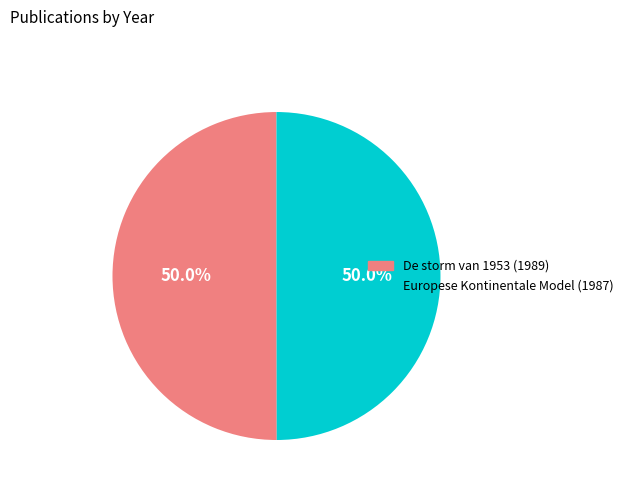

To the nearest percent, what portion does De storm van 1953 (1989) represent?

50%